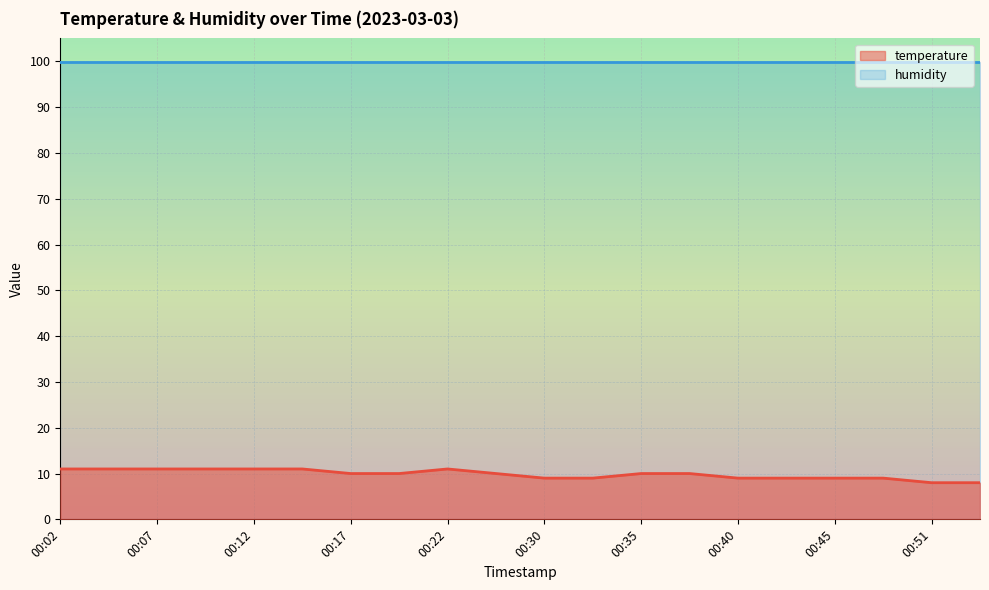

The chart shows a value of 10 at 00:35. True or false?

True